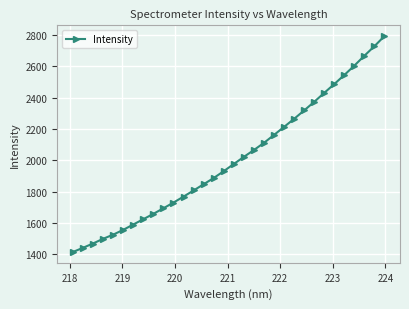

Is this an area chart (filled region under the line)?

No